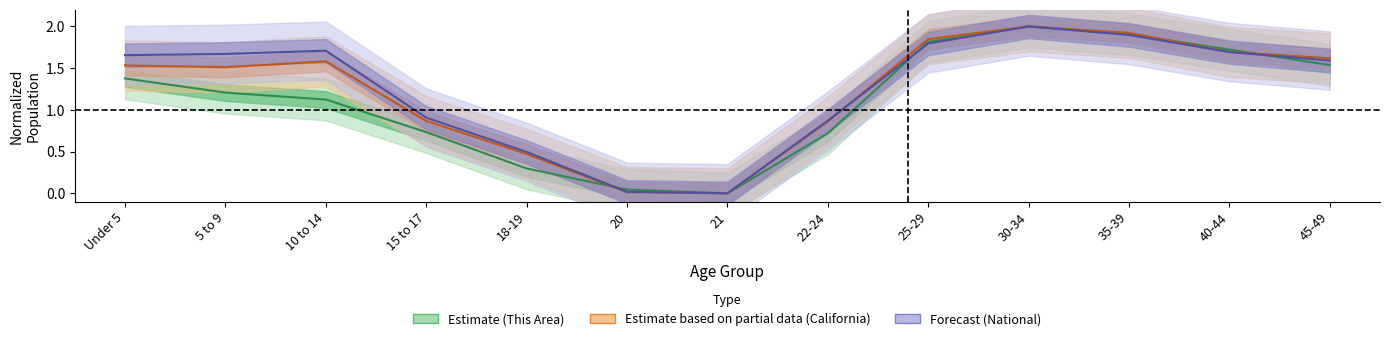

The value of California at 22-24 is 0.4. True or false?

False